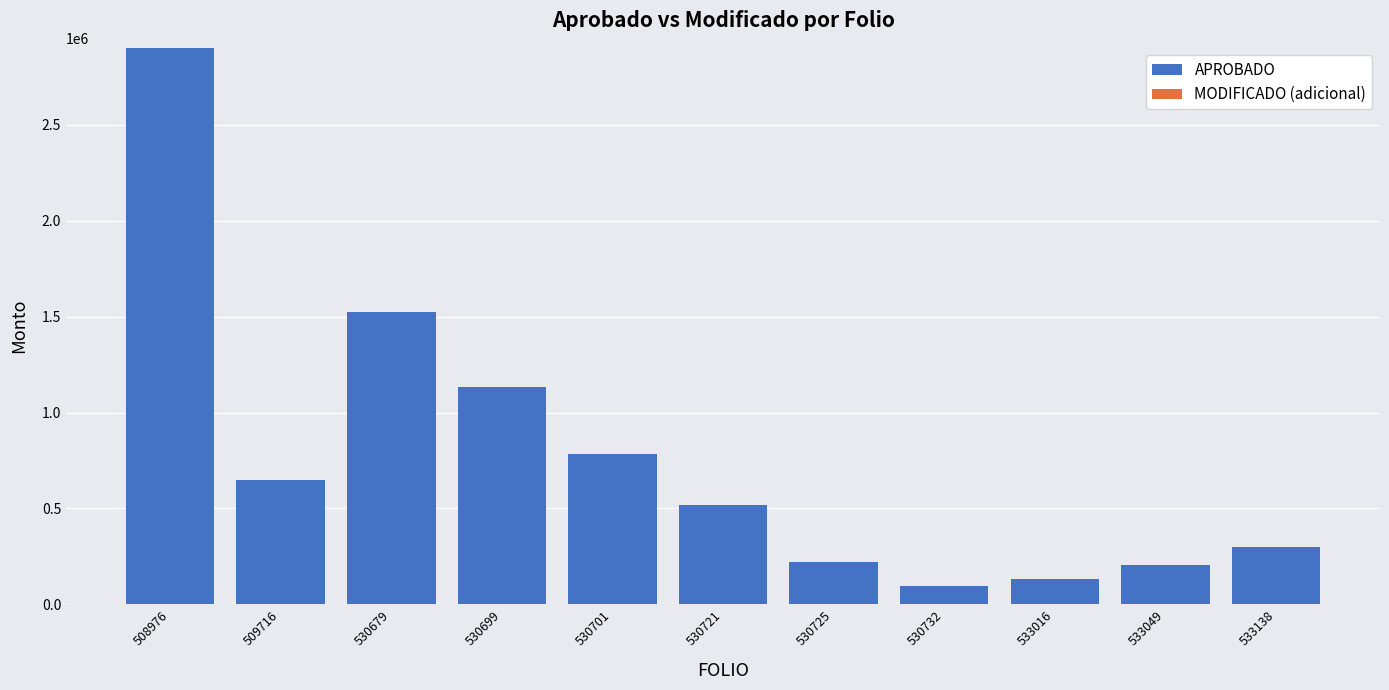

Is it true that the value at 530725 is 222794.7?

True